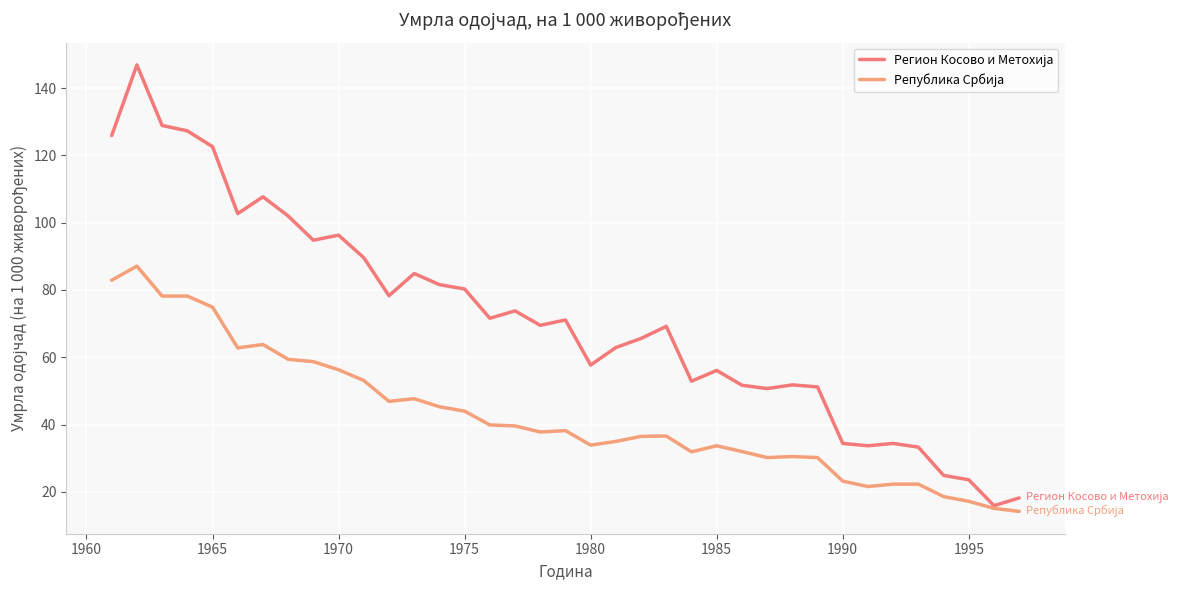

True or false: Регион Косово и Метохија and Република Србија intersect in this chart.

False